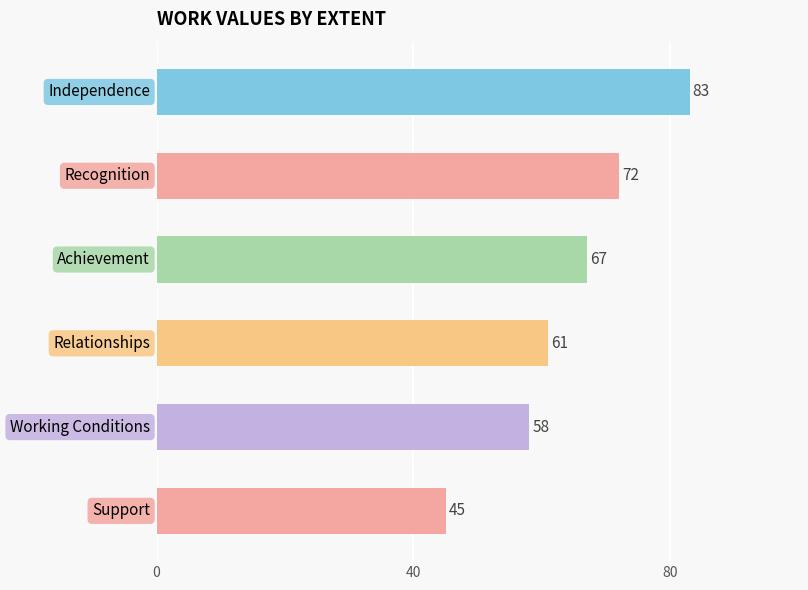

Reading top to bottom, transcribe all the data shown in this chart.

83	72	67	61	58	45